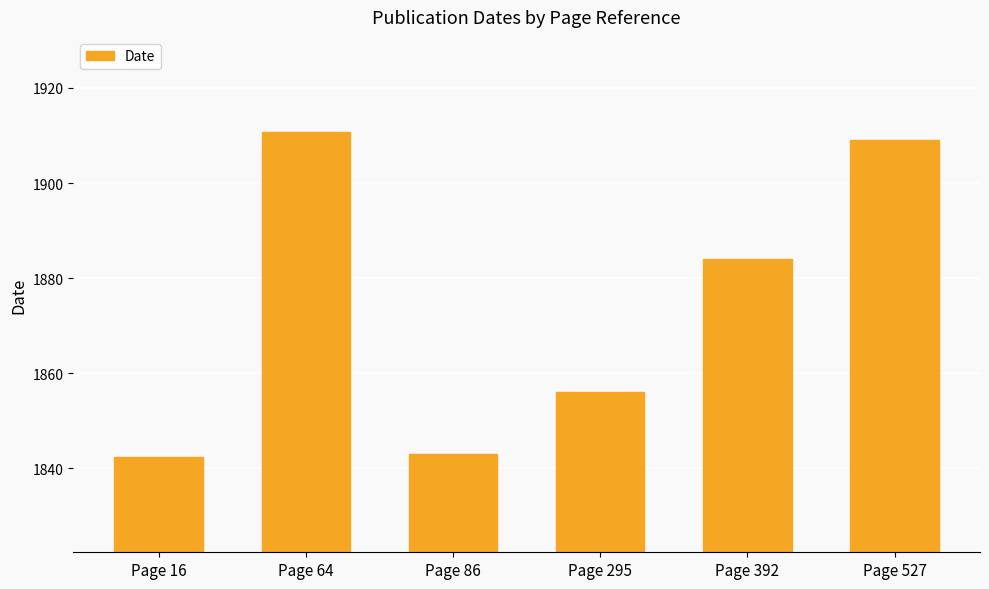

How many data points does each series have?

6